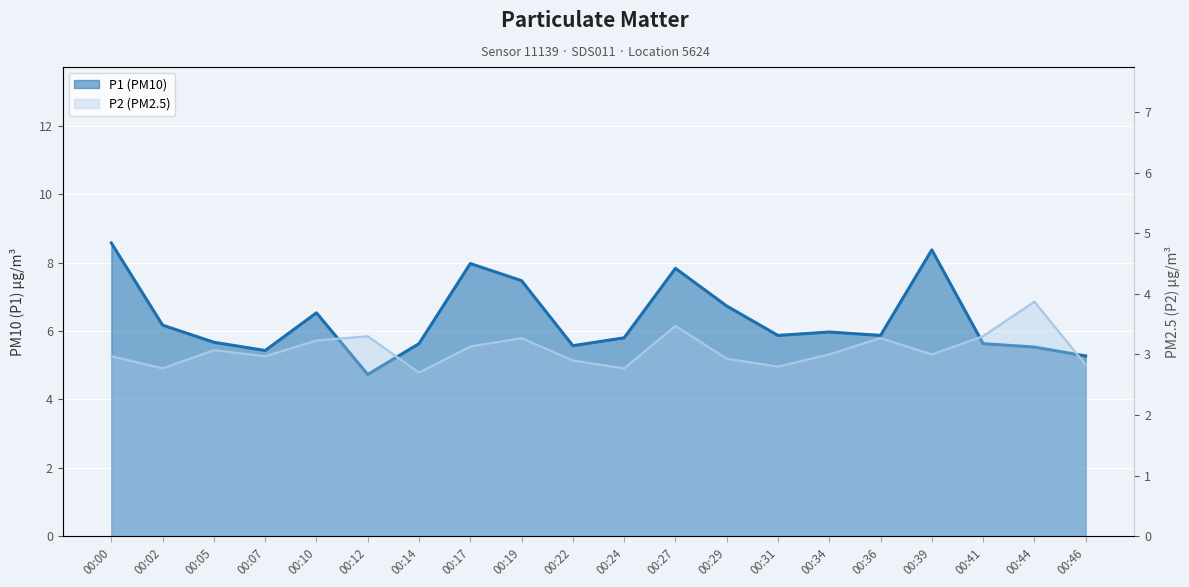

What is the value of the P2 (PM2.5) point at the 20th from the left?

2.8